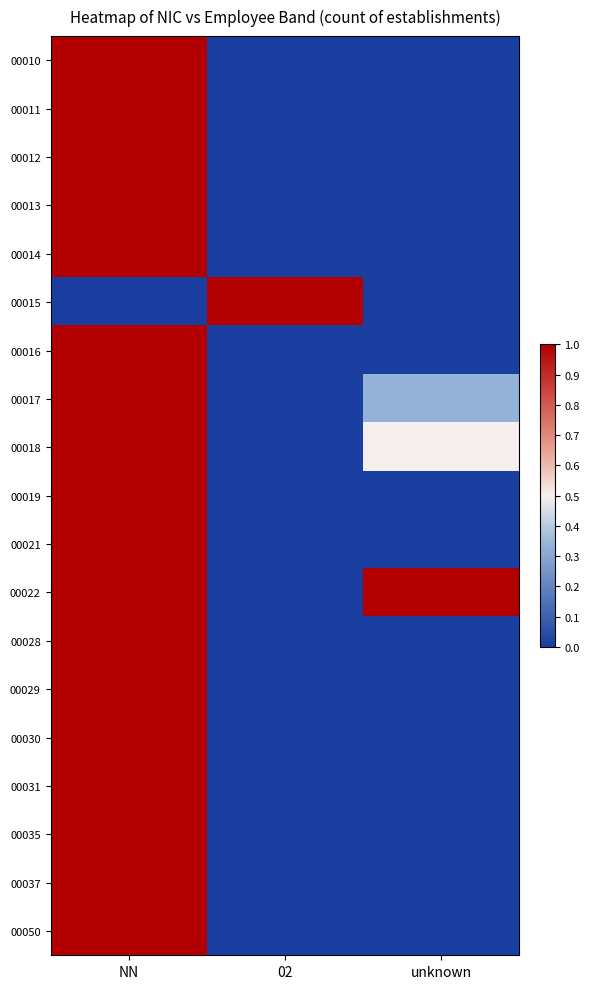

How many categories are shown in the chart?

3